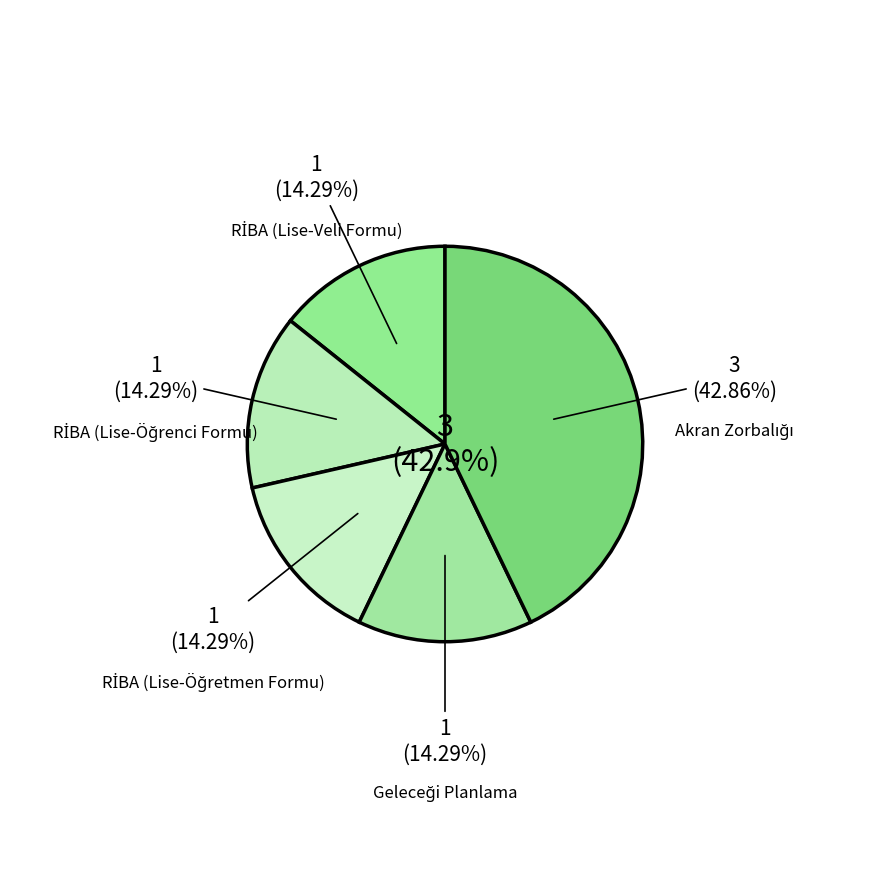

Combined, what portion of the pie is Bireyi Tanıma Teknikleri (RİBA Öğretmen) and Bireyi Tanıma Teknikleri (RİBA Öğrenci)?

28.6%